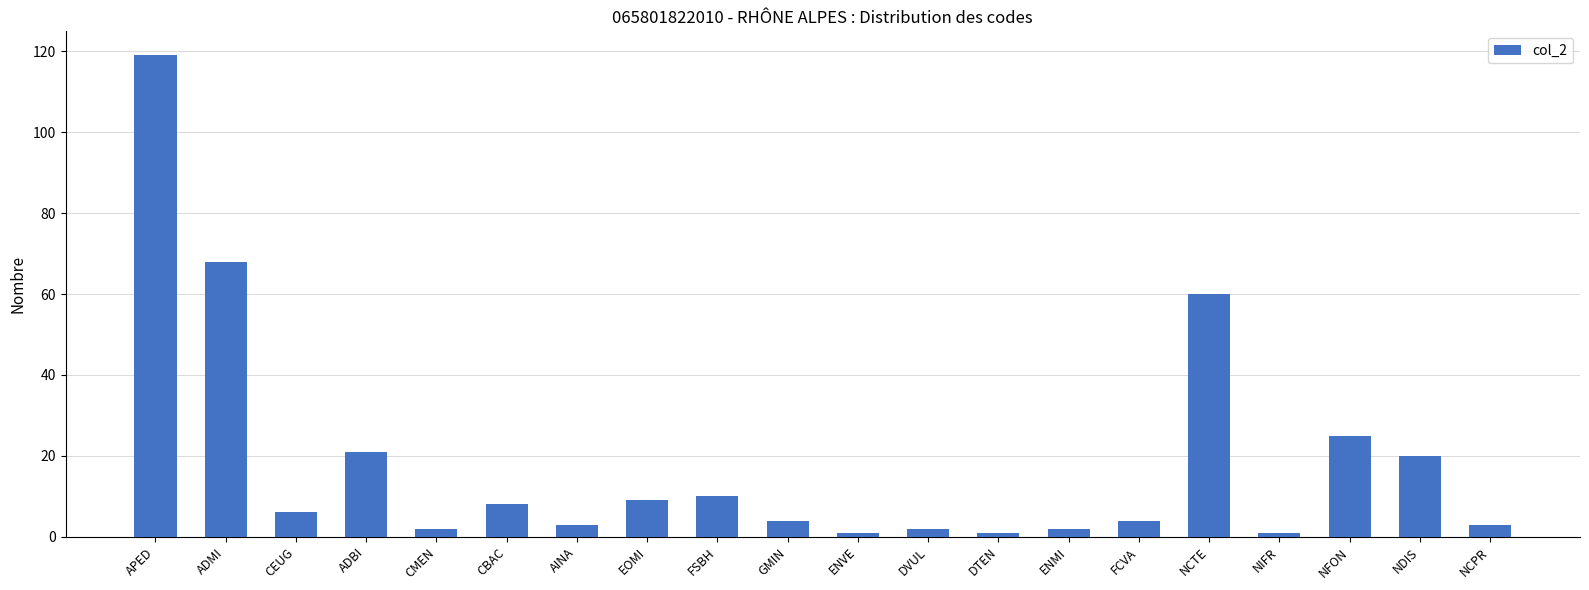

The chart shows a value of 40 at NFON. True or false?

False